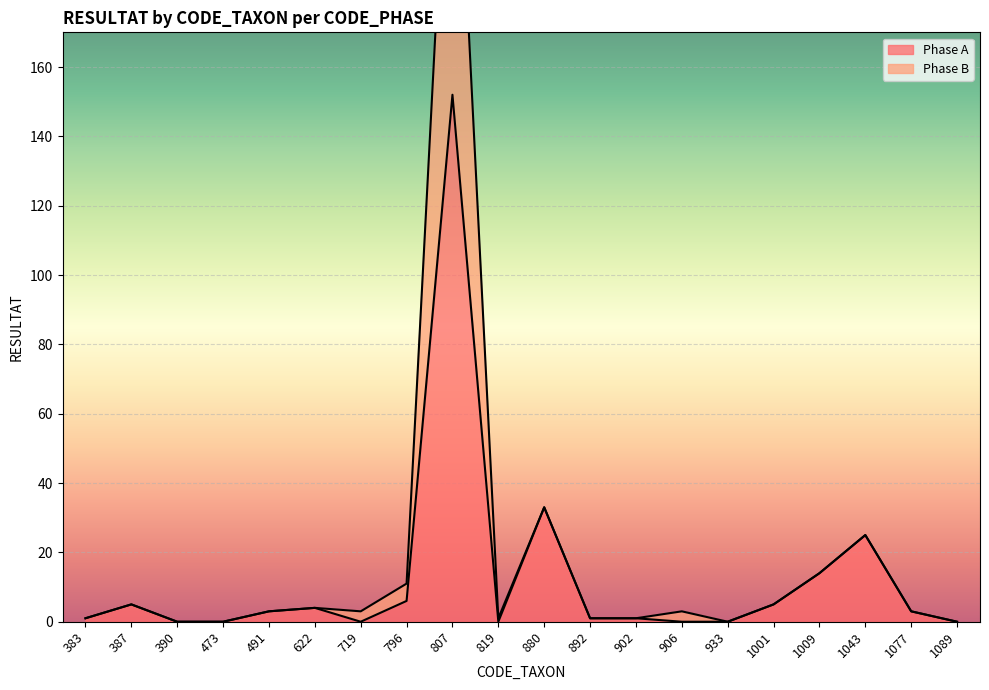

Where does the Phase A series first go above 3?

387